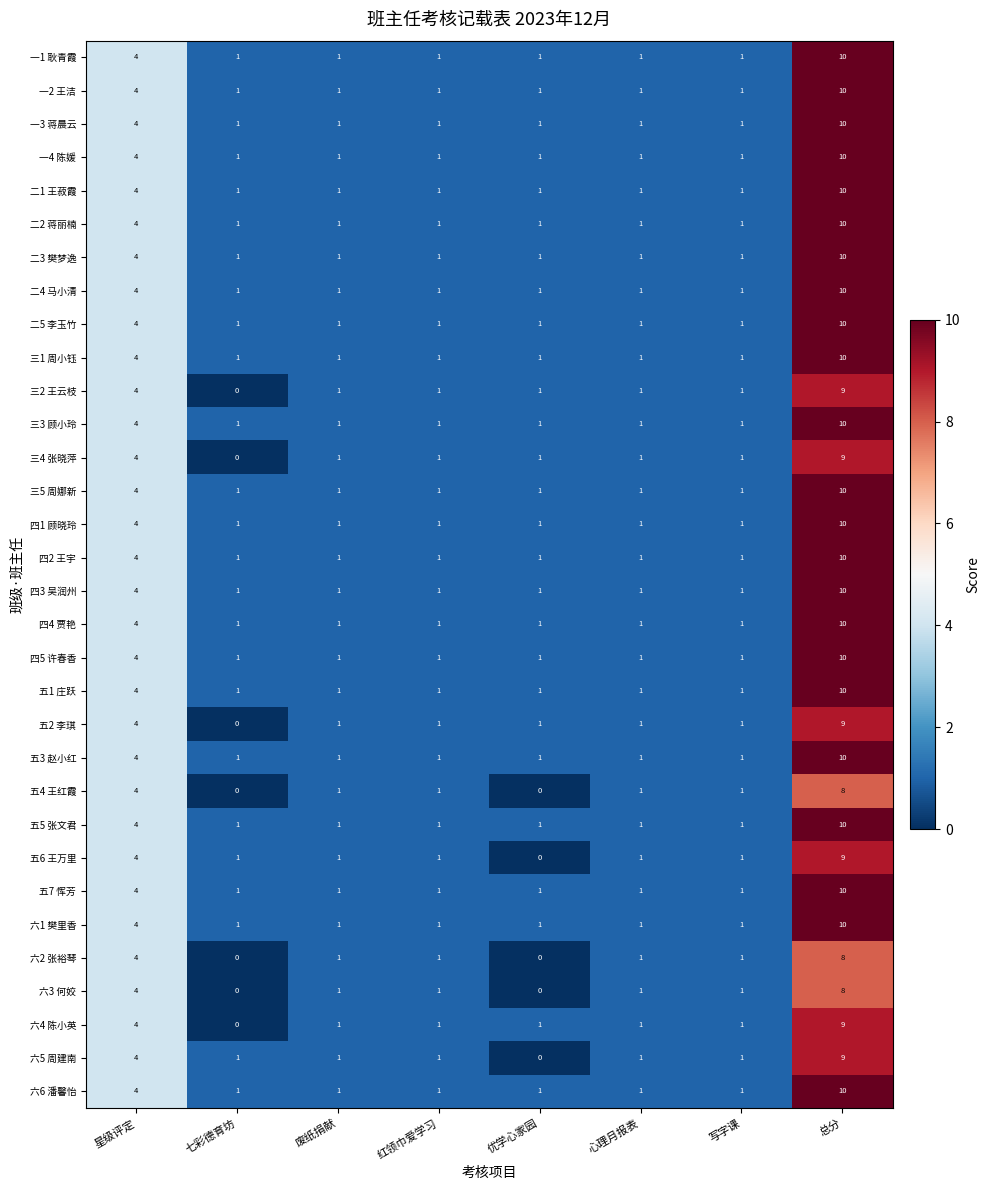

The value of 二2 蒋丽楠 at 七彩德育坊 is 2. True or false?

False